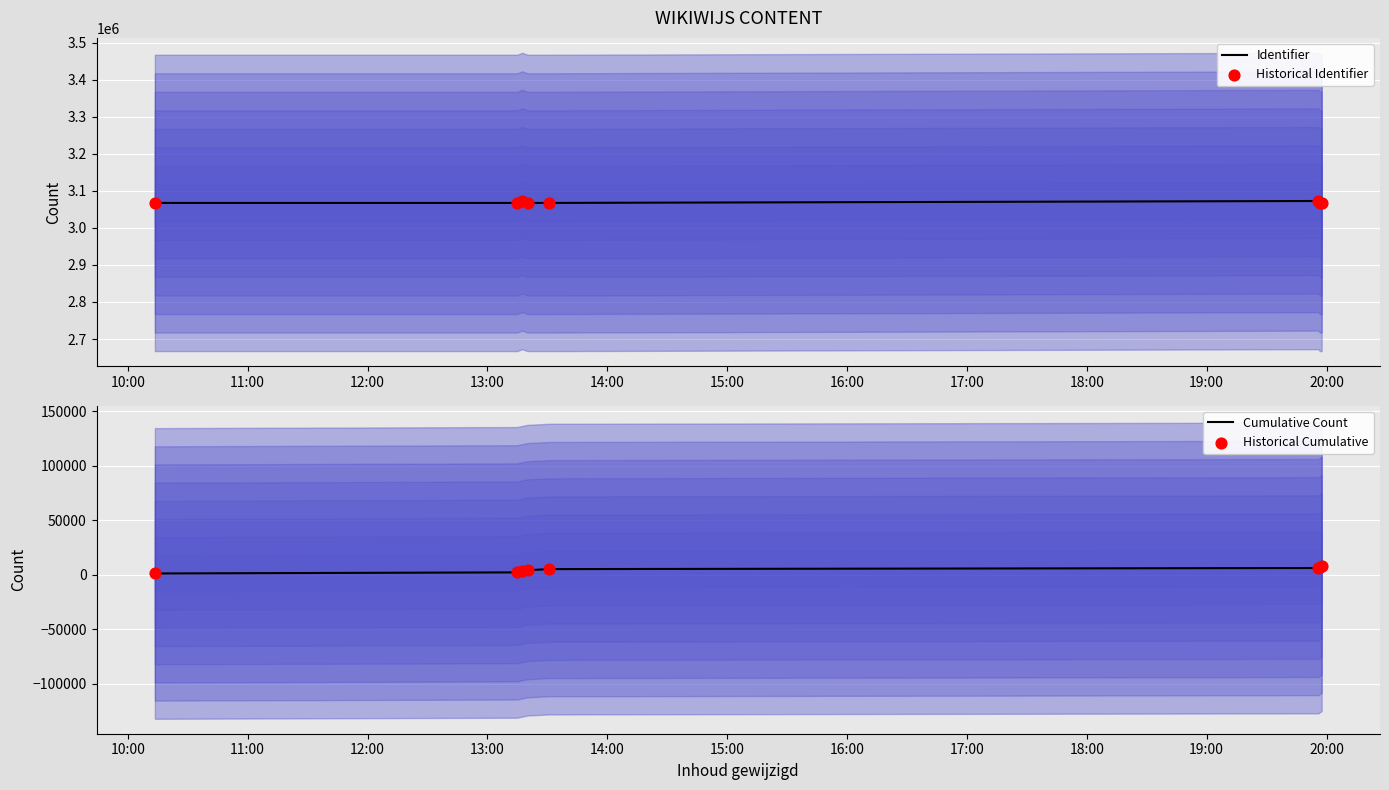

Which series contains the highest Y value?

Identifier